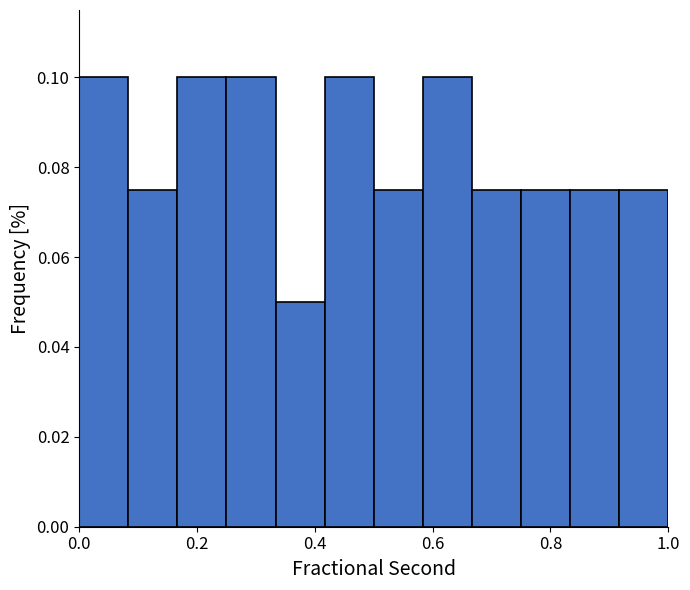

Reading left to right, list every bar in this chart as the range it spans on the x-axis followed by its height. Neither the bar edges nor the heights are printed on the chart, so give them approximately, as read against the axes.

0.00 to 0.08: 0.100
0.08 to 0.16: 0.076
0.16 to 0.26: 0.100
0.26 to 0.34: 0.100
0.34 to 0.42: 0.050
0.42 to 0.50: 0.100
0.50 to 0.58: 0.076
0.58 to 0.66: 0.100
0.66 to 0.76: 0.076
0.76 to 0.84: 0.076
0.84 to 0.92: 0.076
0.92 to 1.00: 0.076